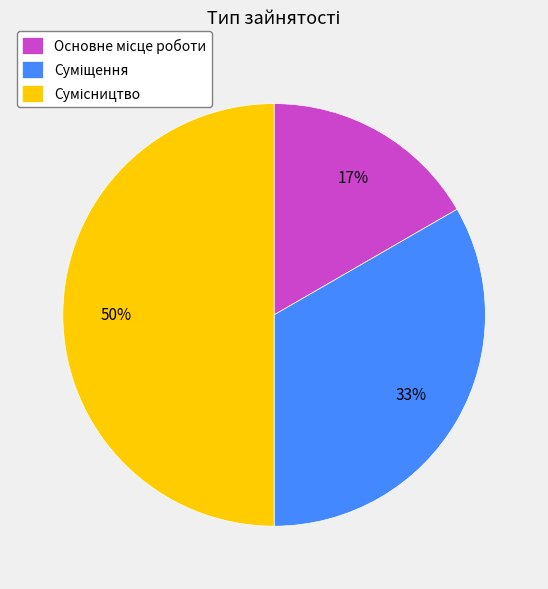

To the nearest percent, what is the average slice percentage?

33%